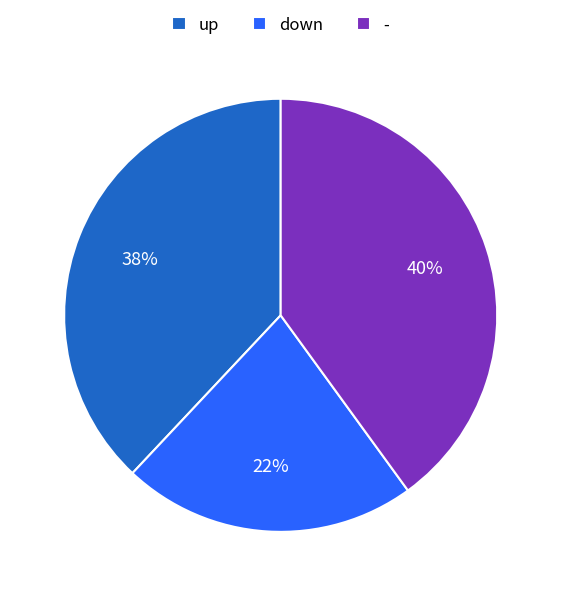

Is it true that up is 38% of the pie?

True